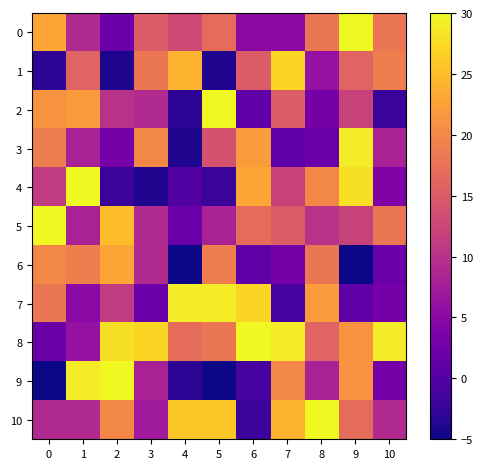

Which series has the largest total across all categories?

8